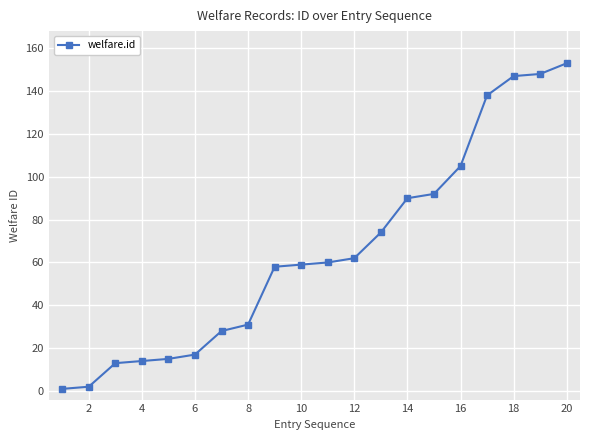

How many lines are shown in the chart?

1